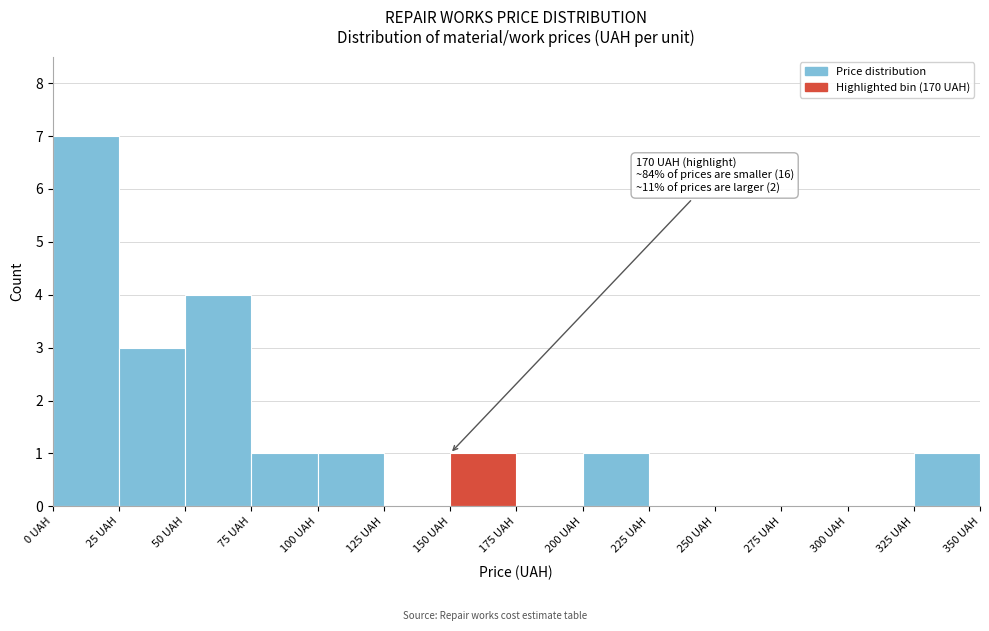

Over which range of the x-axis is the bar tallest?

0 to 25